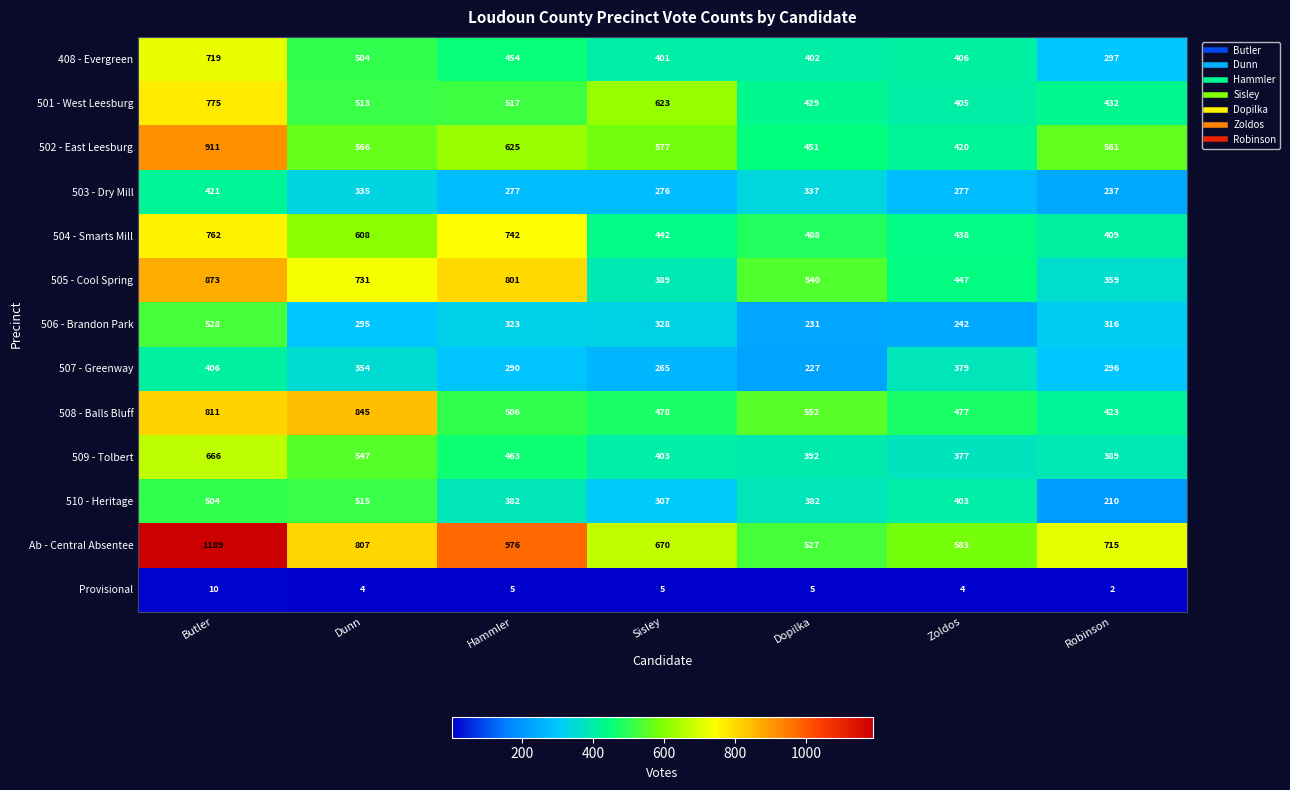

The 501 - West Leesburg series shows 405 at Zoldos. True or false?

True